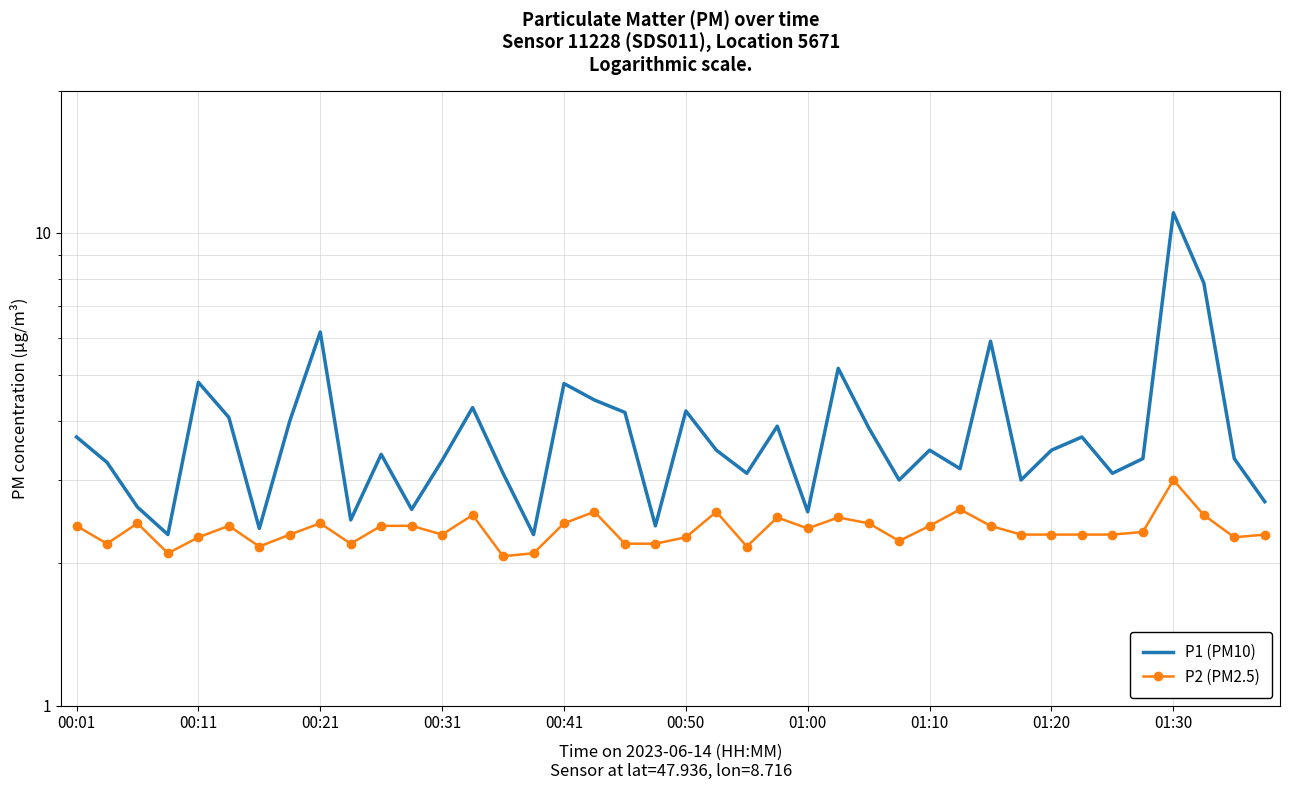

True or false: P1 (PM10) and P2 (PM2.5) intersect in this chart.

False